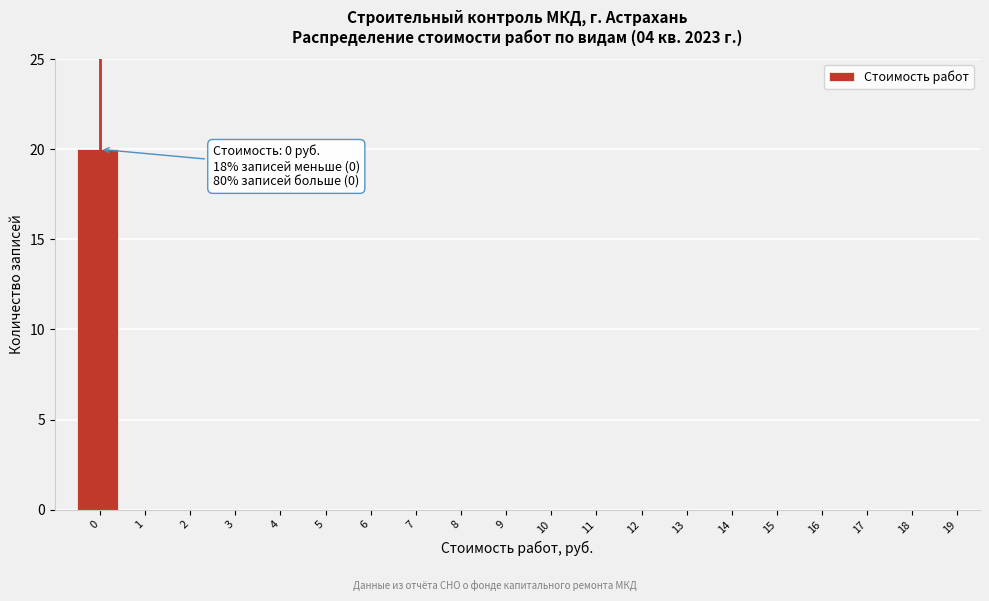

Reading right to left, what are all the values shown in this chart?

19=0	18=0	17=0	16=0	15=0	14=0	13=0	12=0	11=0	10=0	9=0	8=0	7=0	6=0	5=0	4=0	3=0	2=0	1=0	0=20